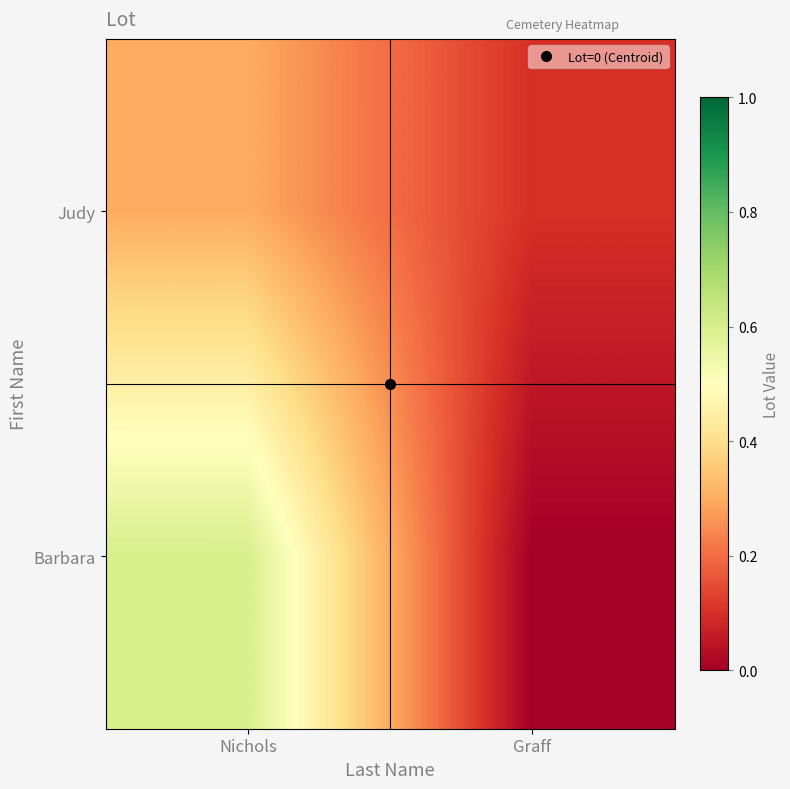

Rank the series by their maximum value, from highest to lowest.

Barbara, Judy